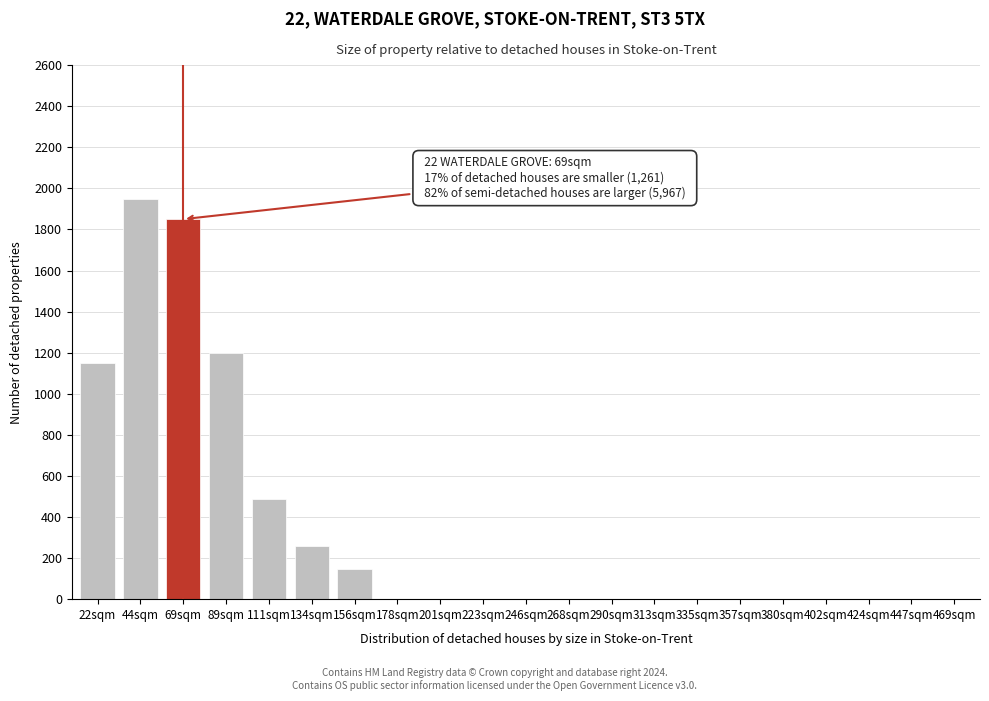

Reading left to right, list all the values displayed in this chart.

22sqm=1150	44sqm=1950	69sqm=1850	89sqm=1200	111sqm=490	134sqm=260	156sqm=145	178sqm=0	201sqm=0	223sqm=0	246sqm=0	268sqm=0	290sqm=0	313sqm=0	335sqm=0	357sqm=0	380sqm=0	402sqm=0	424sqm=0	447sqm=0	469sqm=0